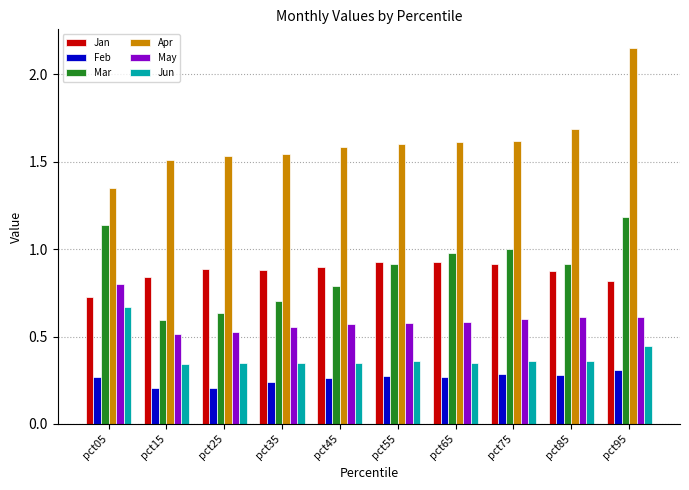

At pct45, list the series in order from smallest to largest.

Feb, Jun, May, Mar, Jan, Apr